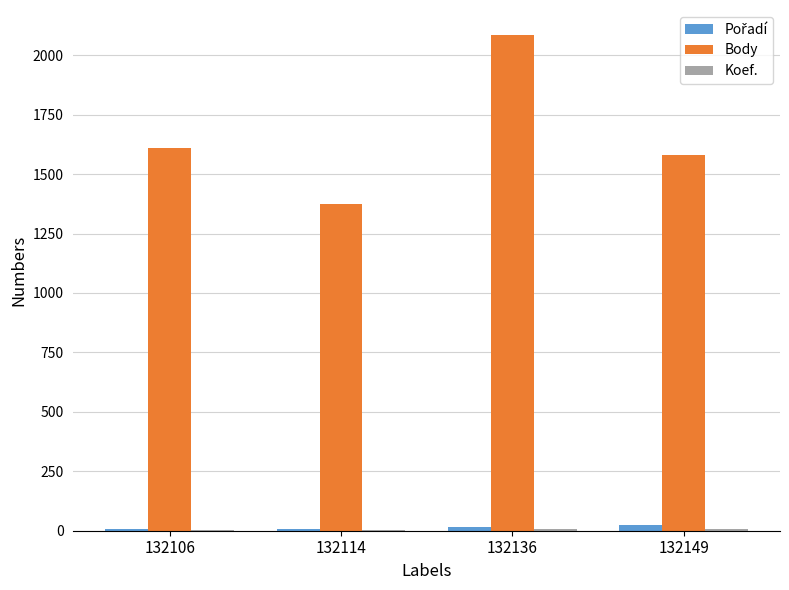

What is the sum of all Body values?

6652